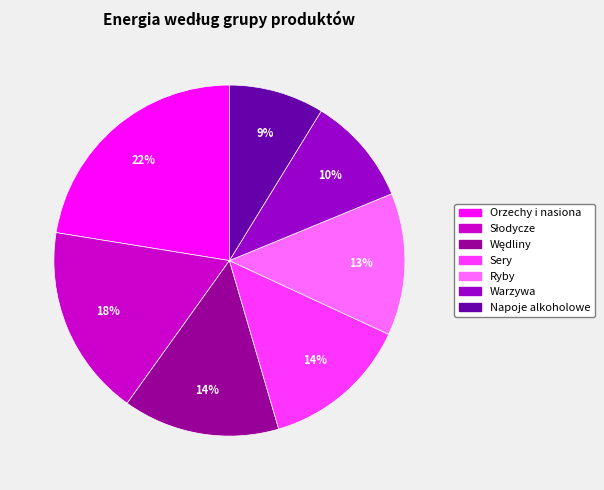

True or false: Sery accounts for 1% of the total.

False